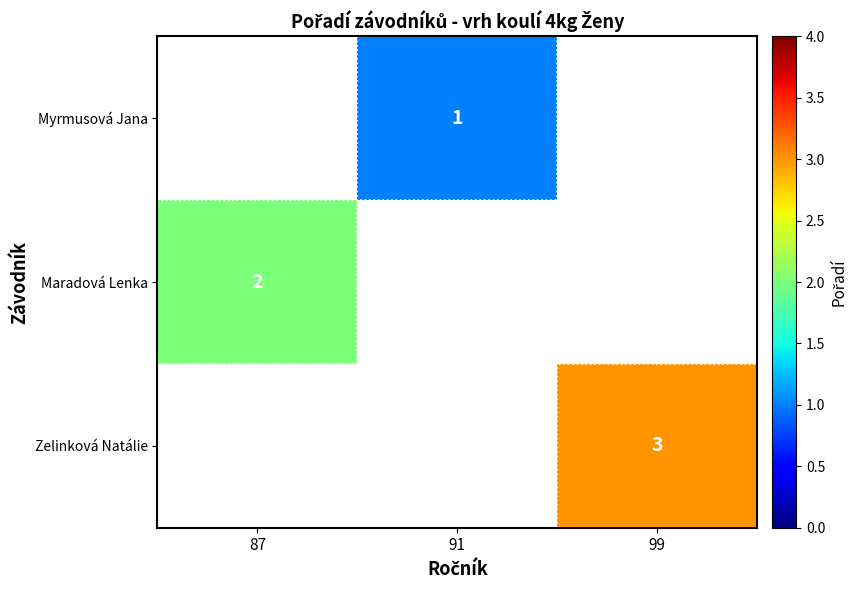

Is it true that Maradová Lenka equals 2 at 87?

True